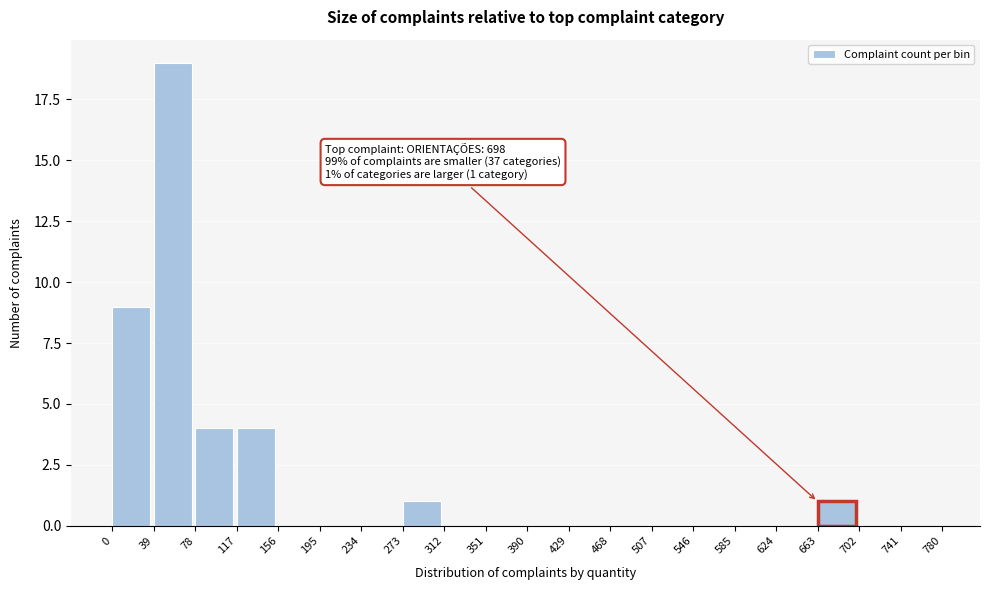

Reading left to right, transcribe all the data shown in this chart.

0=9	39=19	78=4	117=4	156=0	195=0	234=0	273=1	312=0	351=0	390=0	429=0	468=0	507=0	546=0	585=0	624=0	663=1	702=0	741=0